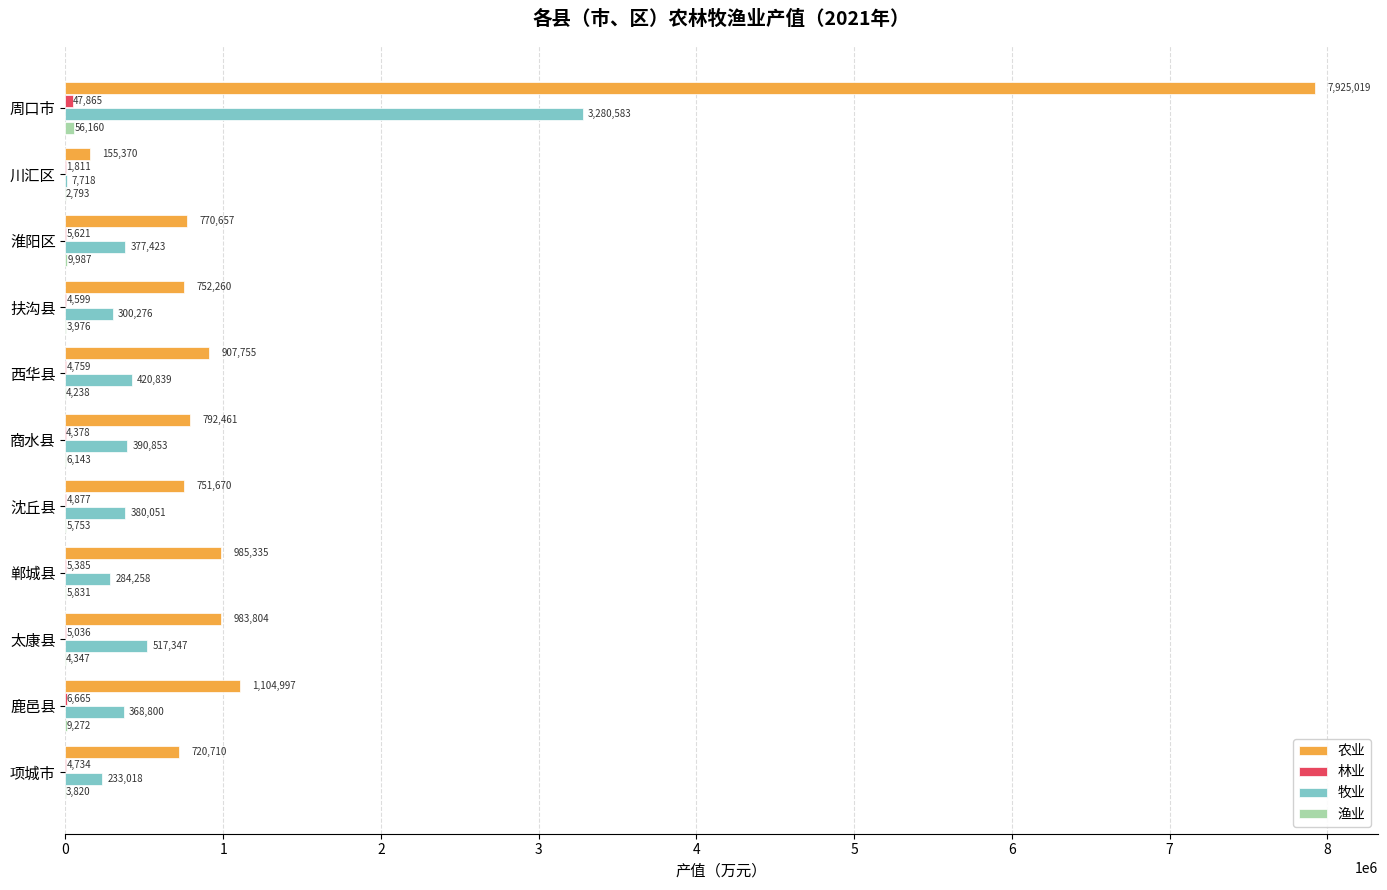

Between 淮阳区 and 扶沟县, which series saw the biggest shift?

牧业